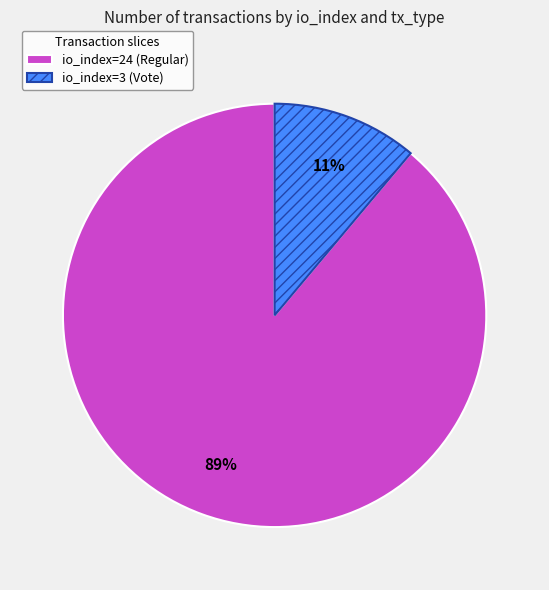

Is the sum of io_index=24 (Regular) and io_index=3 (Vote) greater than half?

Yes